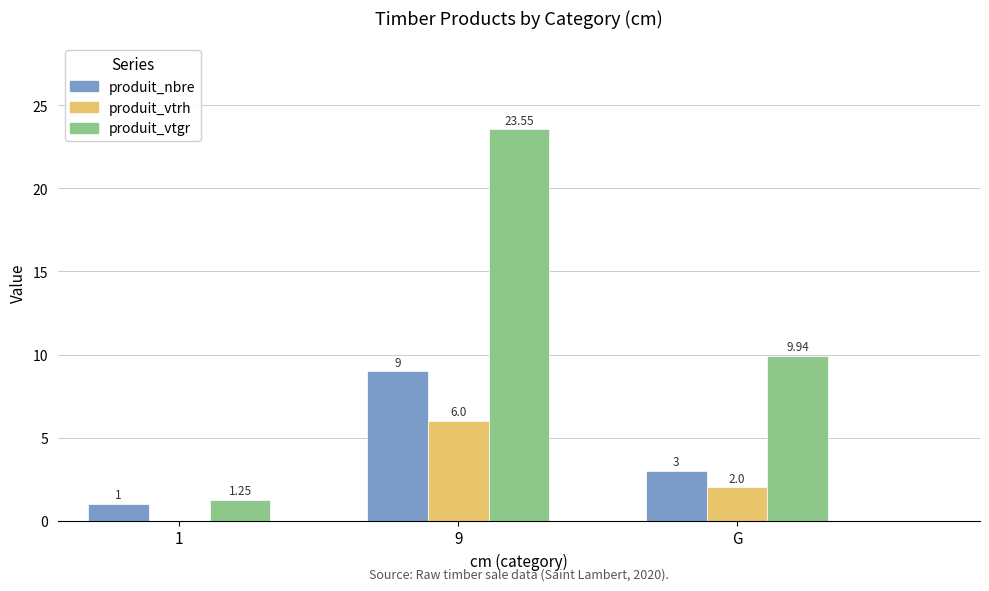

How many values in the produit_vtgr series exceed 9?

2